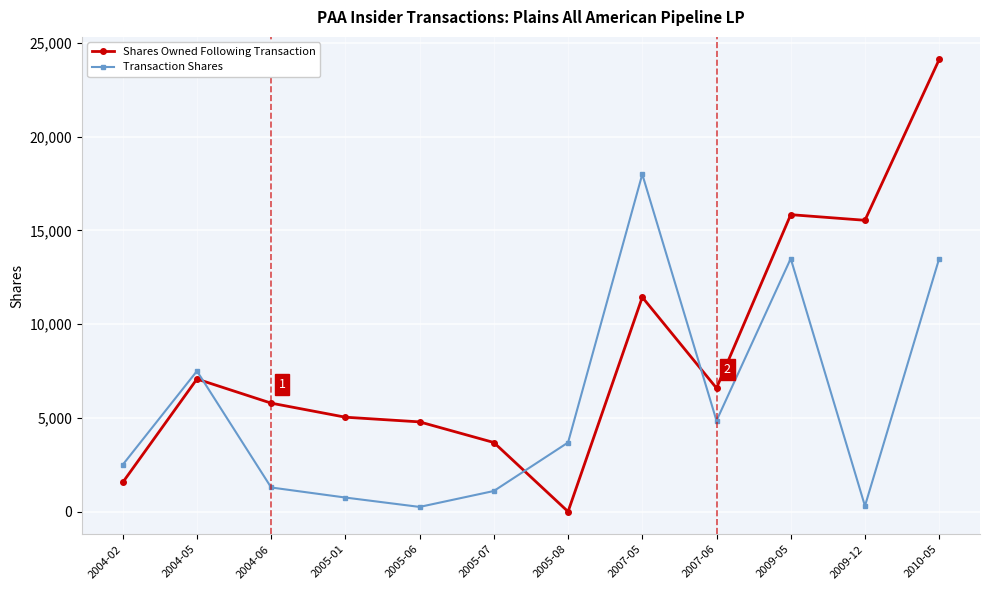

True or false: Transaction Shares and Shares Owned Following Transaction intersect in this chart.

True